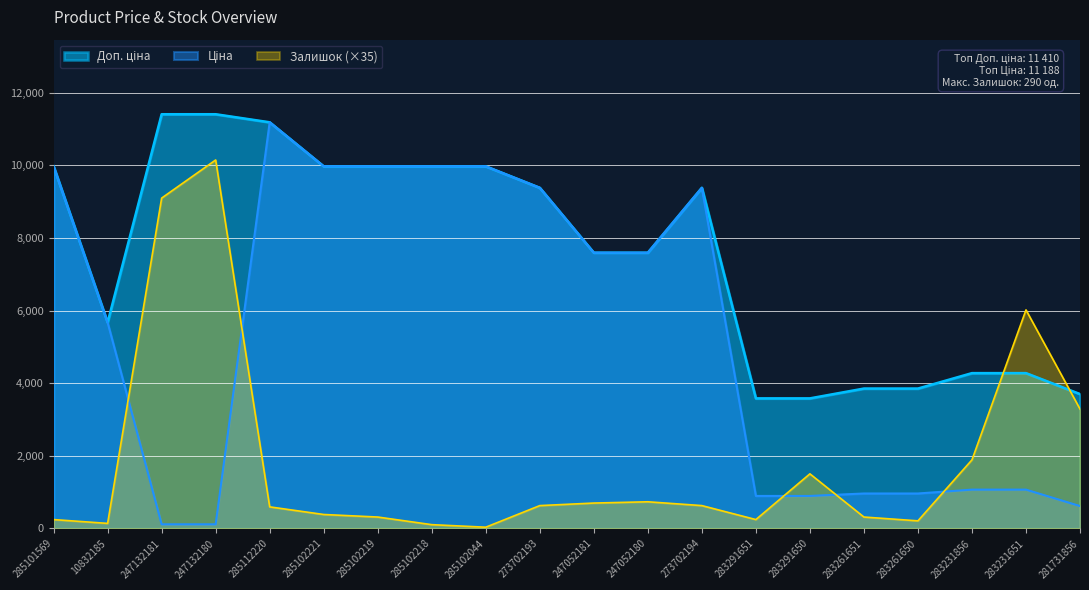

At how many categories does at least one series exceed 647?

20